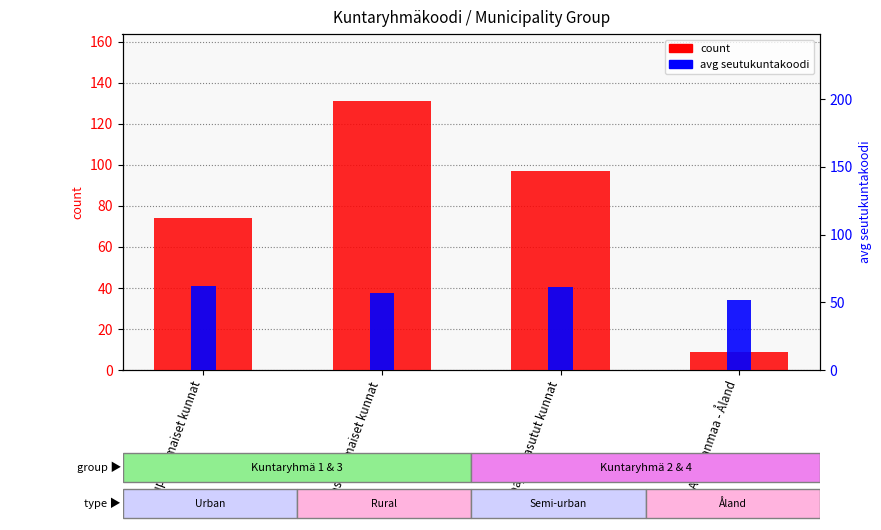

How many count values are between 74 and 131?

3